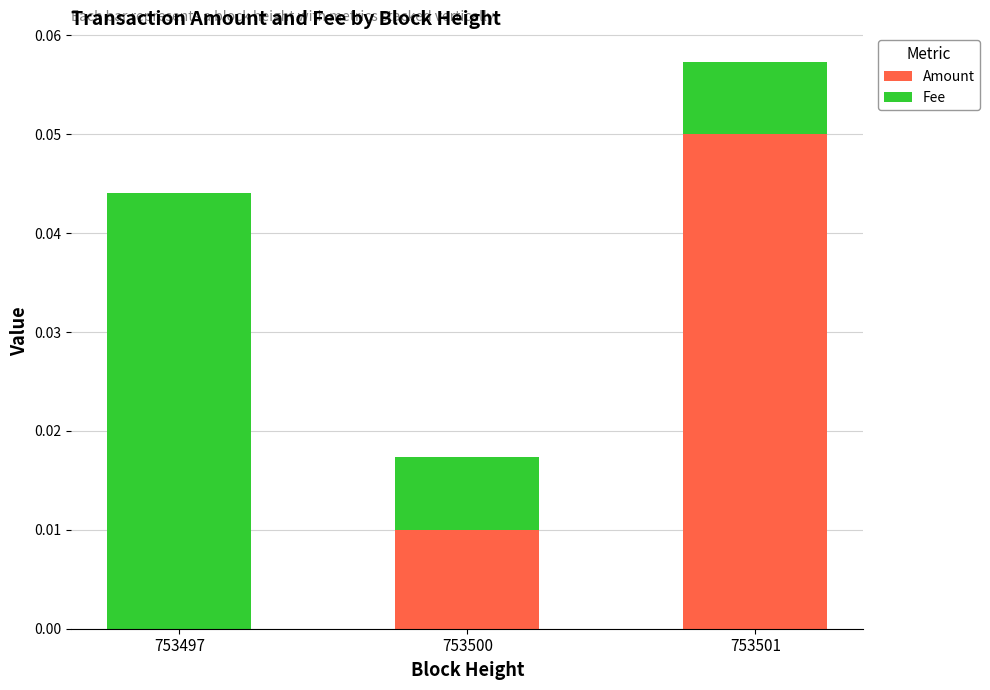

At which category is the sum across all series the highest?

753501